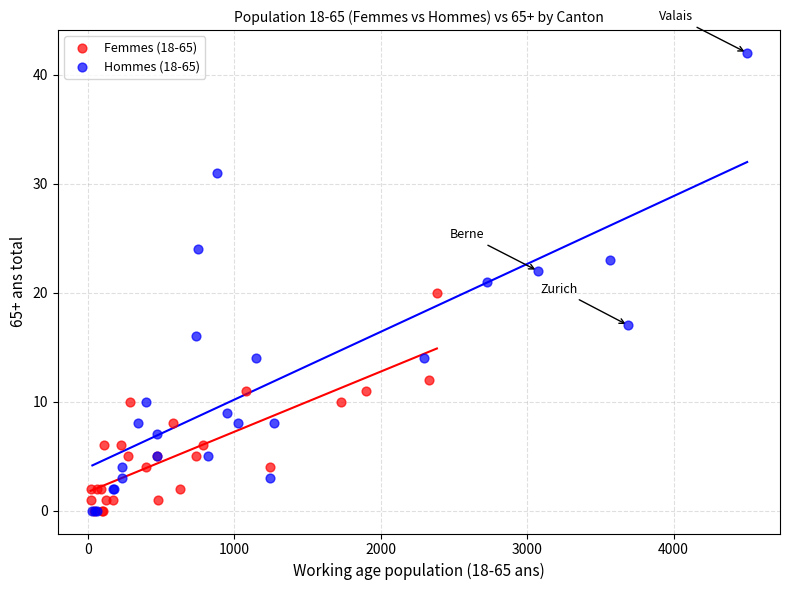

Which series contains the highest Y value?

Hommes (18-65)